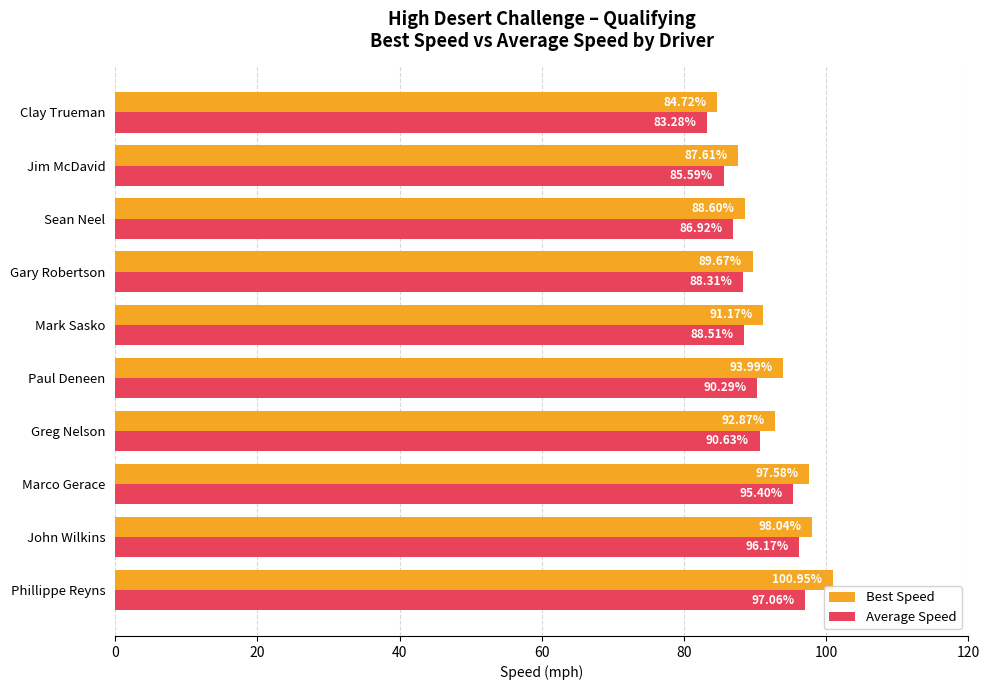

At which label is Average Speed closest to 90?

Paul Deneen